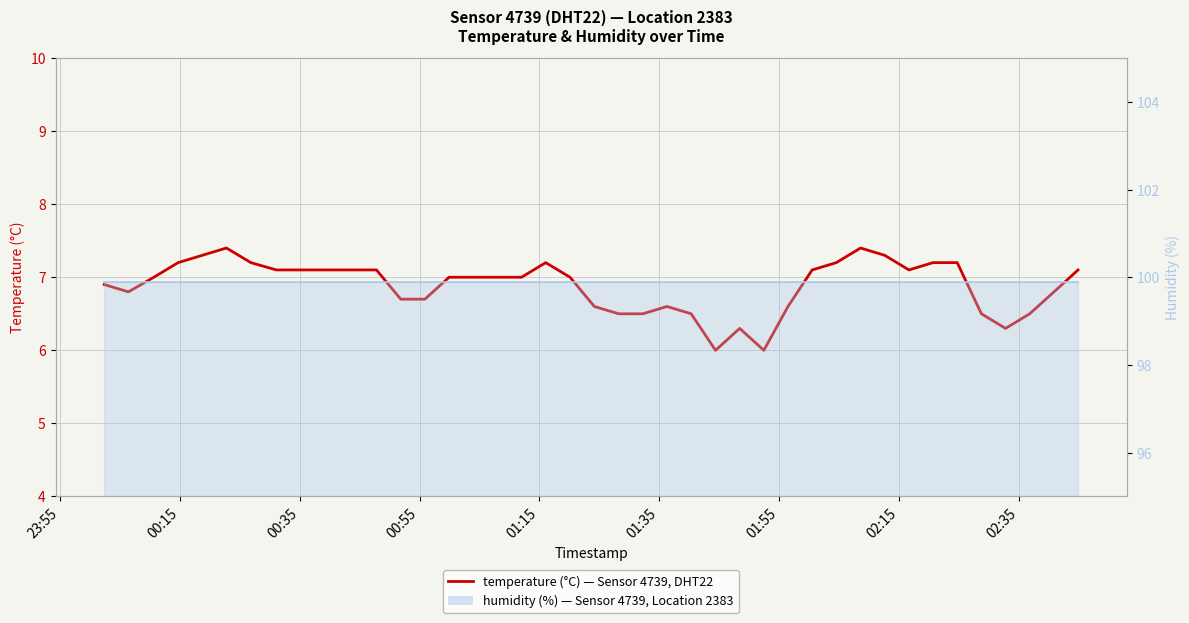

At which label is humidity (line) closest to 99?

23:55